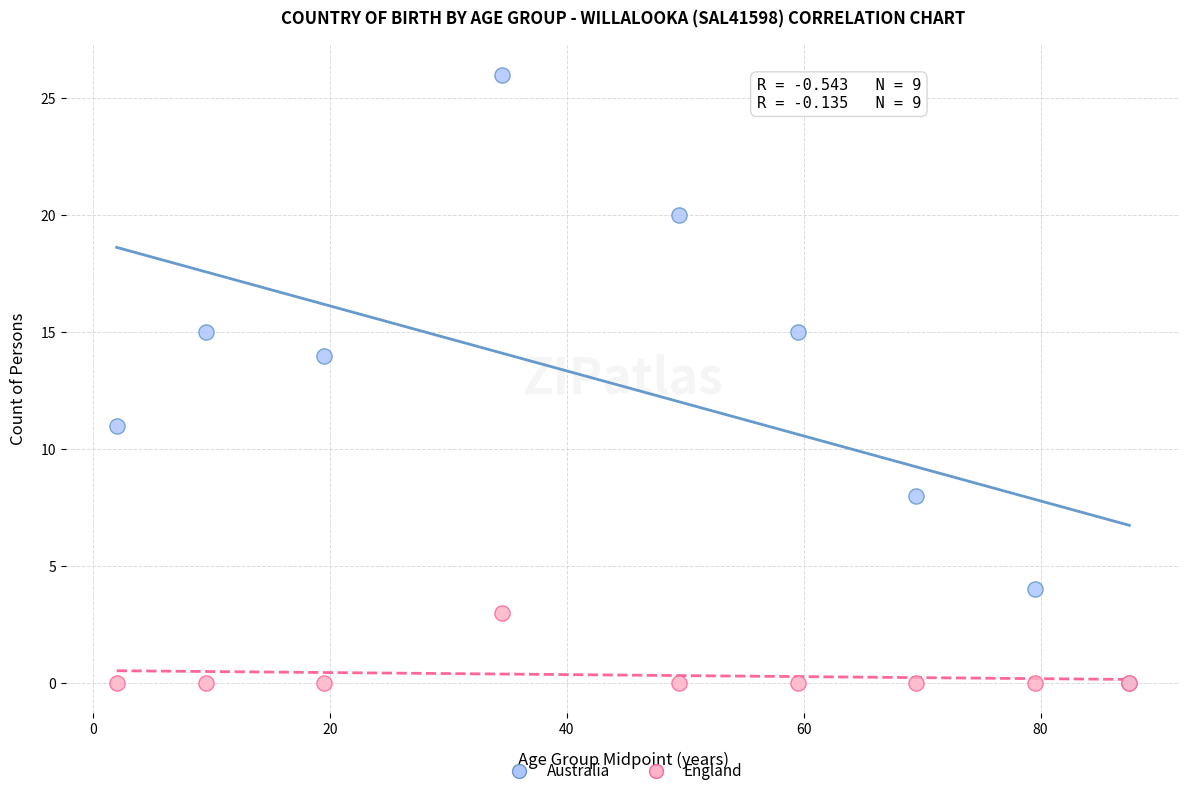

In the Australia series, what Y value is closest to 13?

14